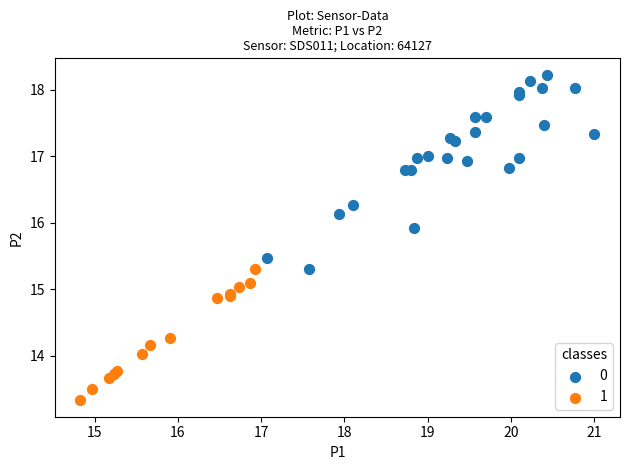

Which series contains the highest Y value?

0